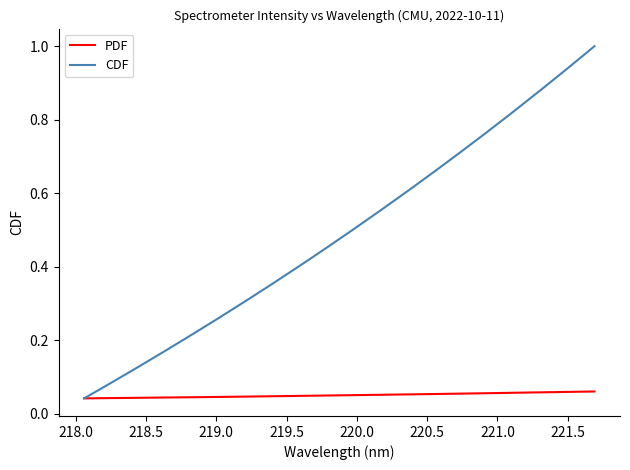

Rank the series by their maximum value, from highest to lowest.

CDF, PDF